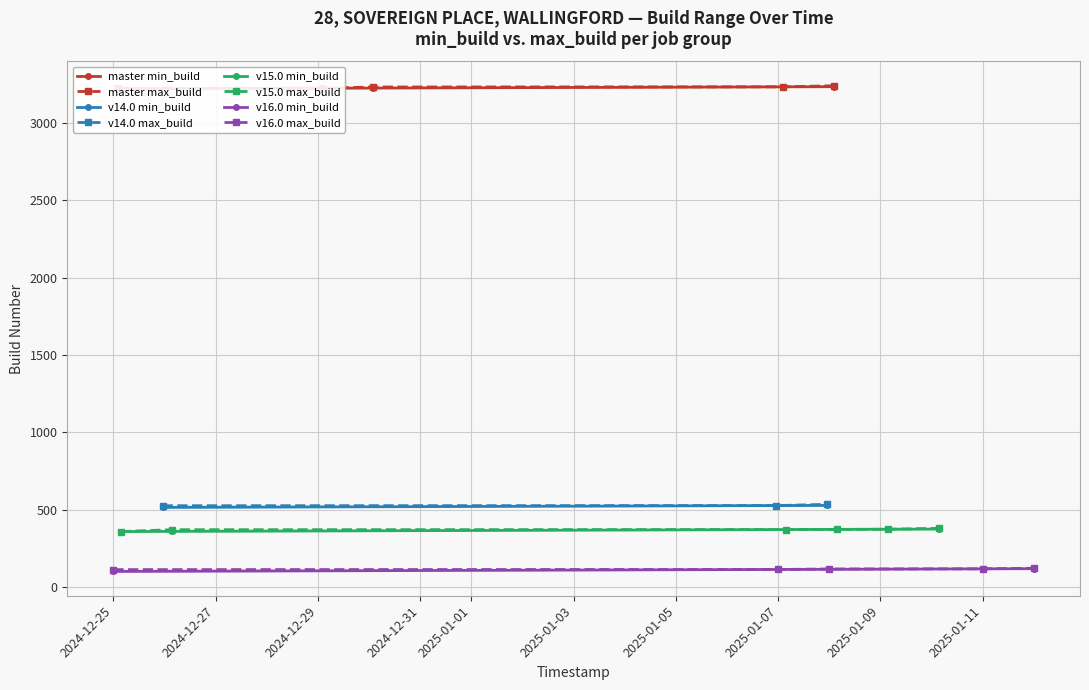

True or false: duration has a value of 0.3 at 2025-01-06 23:08.

False